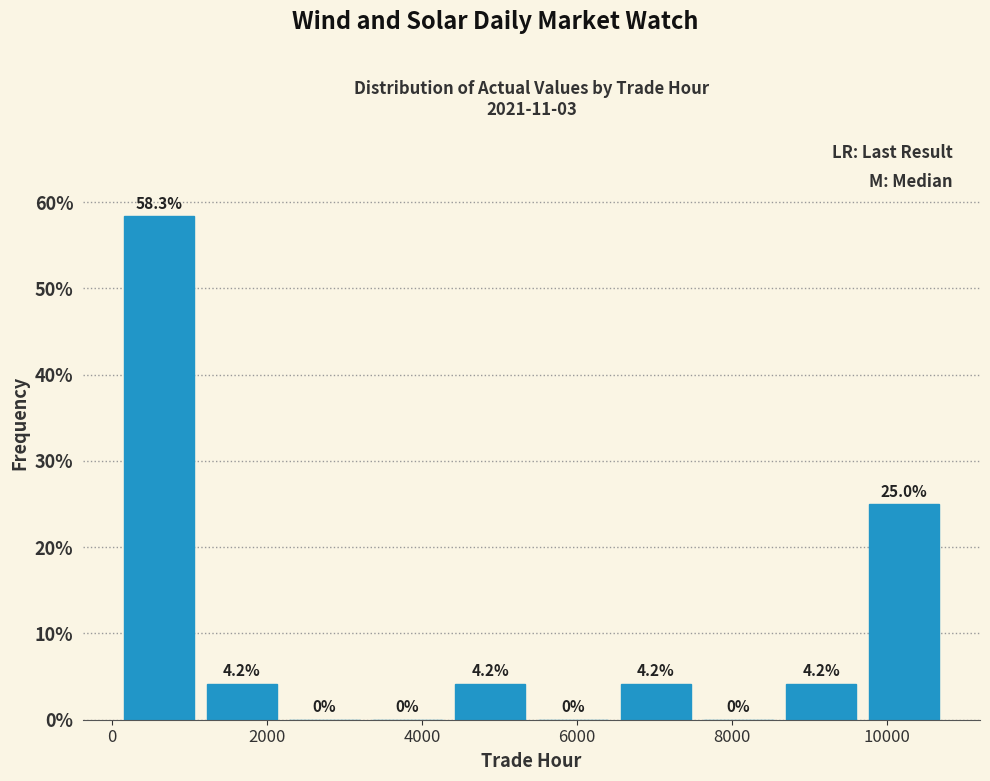

Over which range of the x-axis is the bar tallest?

0 to 1200